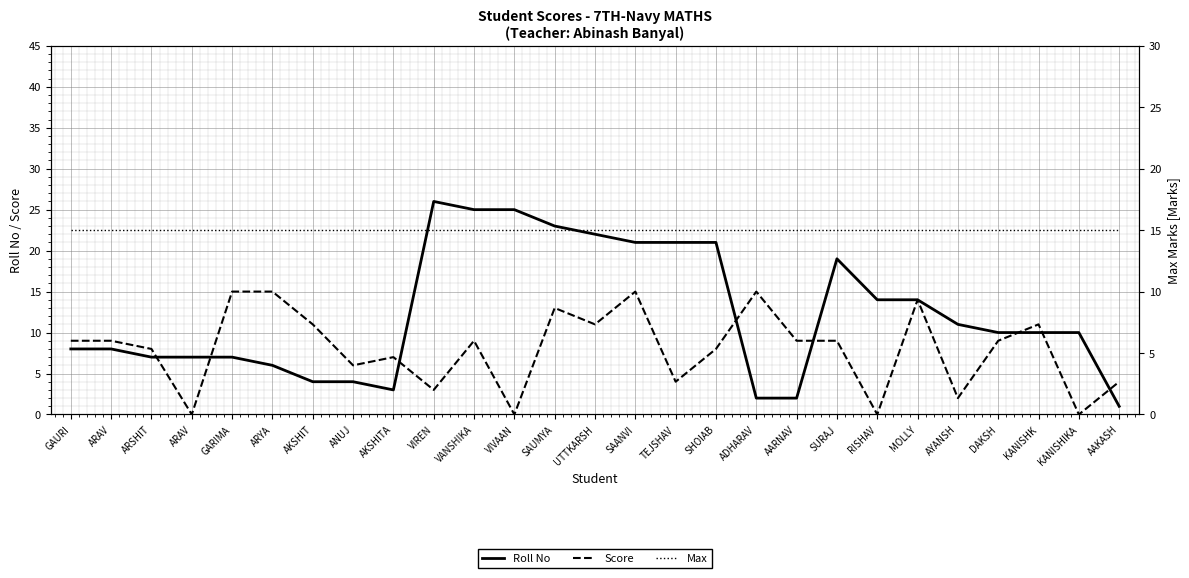

What is the value of the Max point at the 2nd from the left?

15